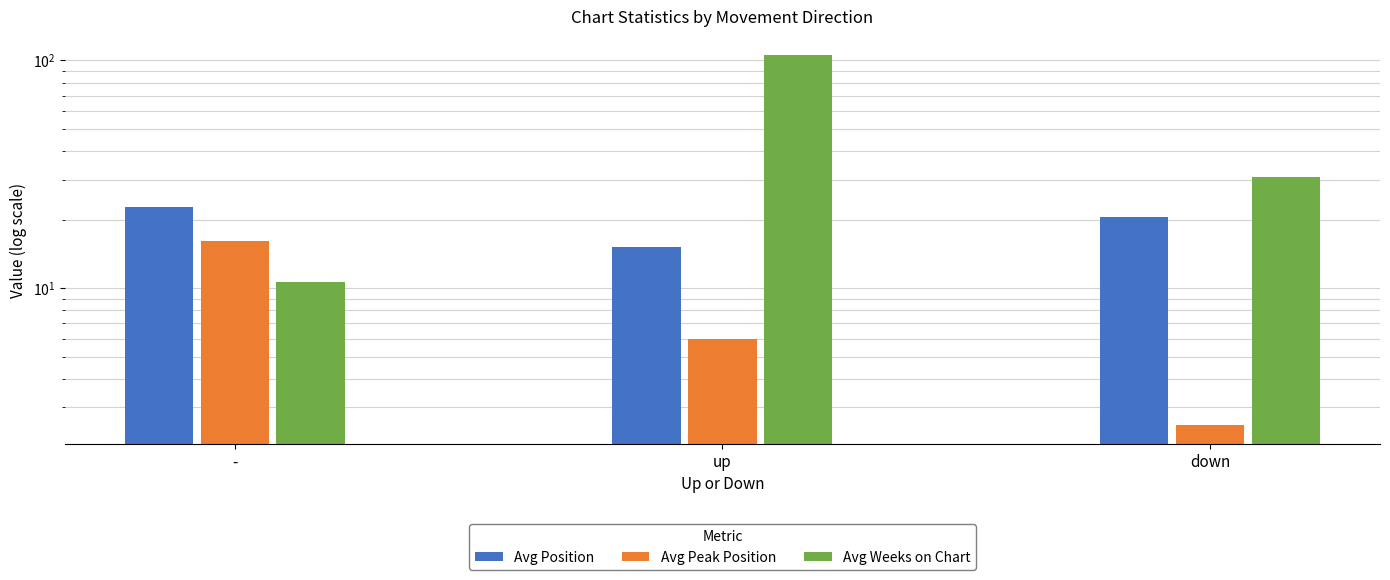

Is the value of Avg Weeks on Chart at - greater than the value of Avg Peak Position at -?

No